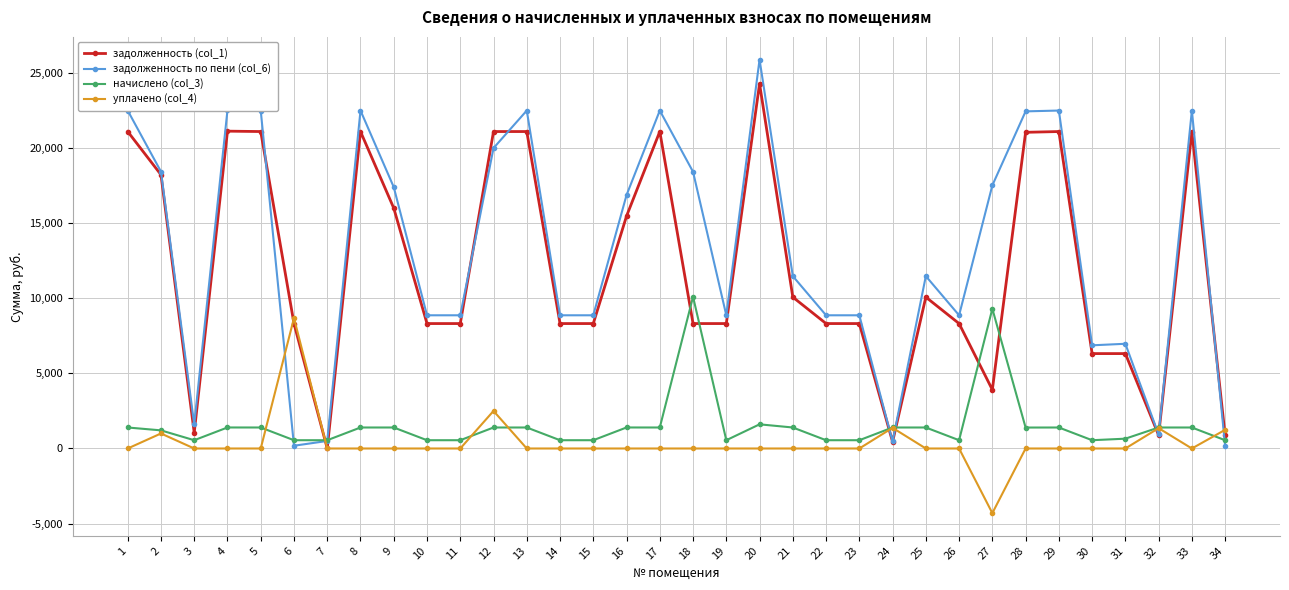

How many values in the задолженность (col_1) series exceed 8320?

26